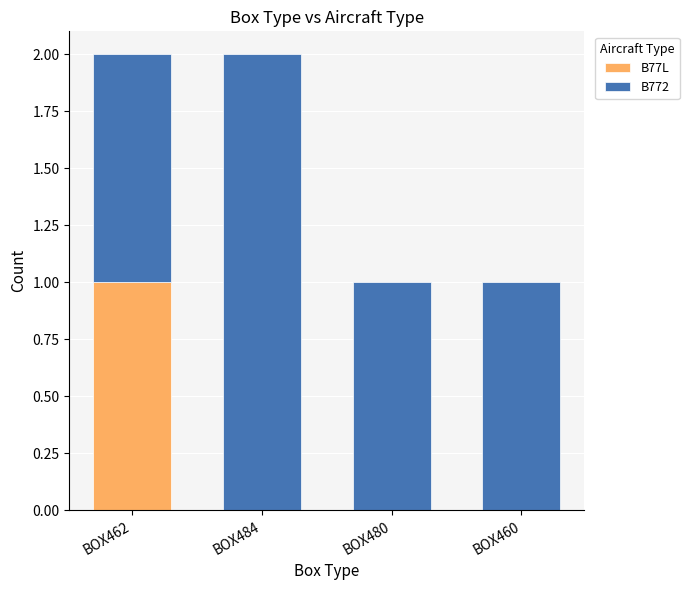

At which label does B77L reach its peak?

BOX462